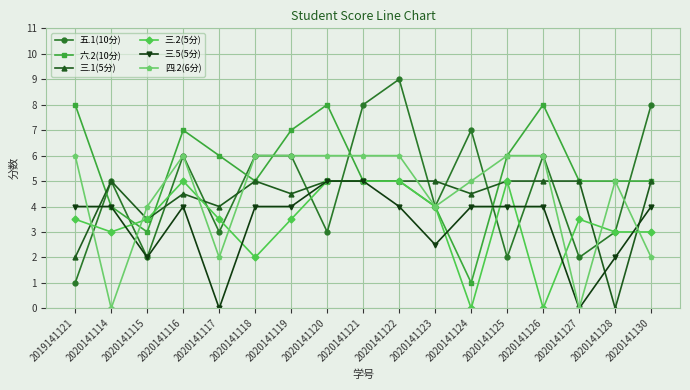

True or false: 三.5(5分) and 五.1(10分) intersect in this chart.

True